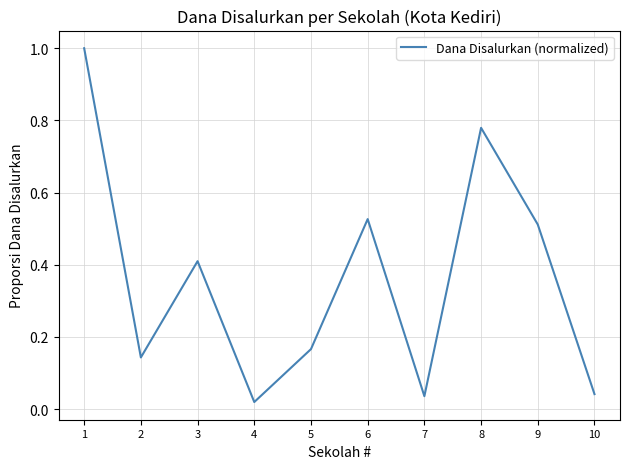

How many series are shown in this chart?

1